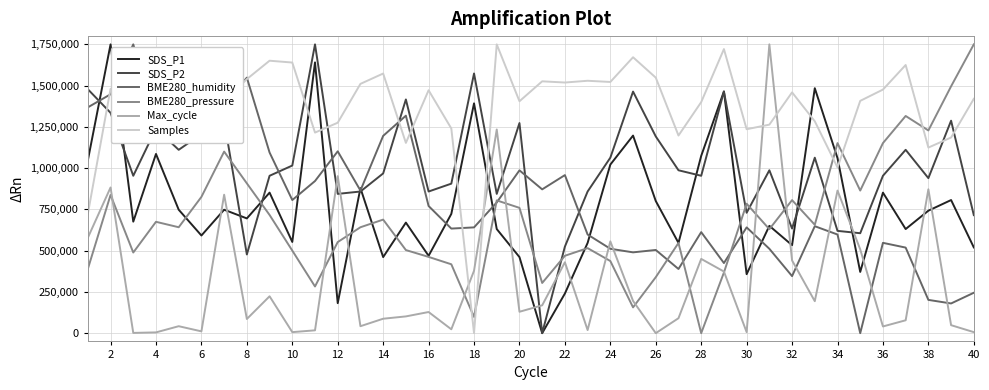

What is the greatest value displayed?

1750000.0